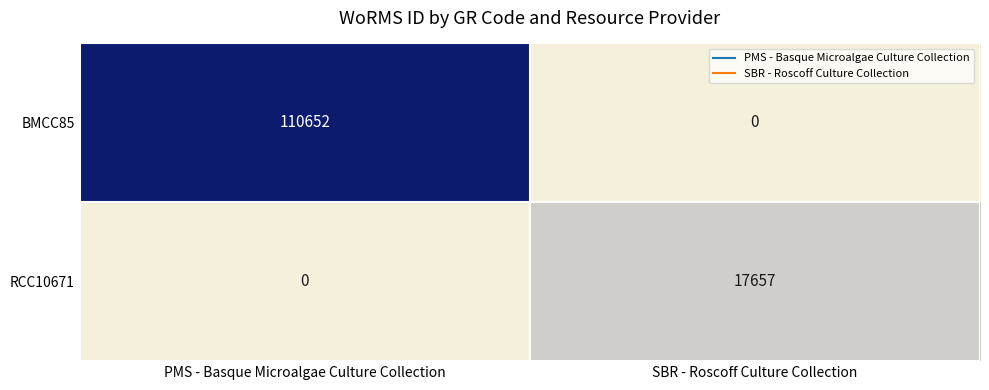

The BMCC85 series shows 110652 at PMS - Basque Microalgae Culture Collection. True or false?

True